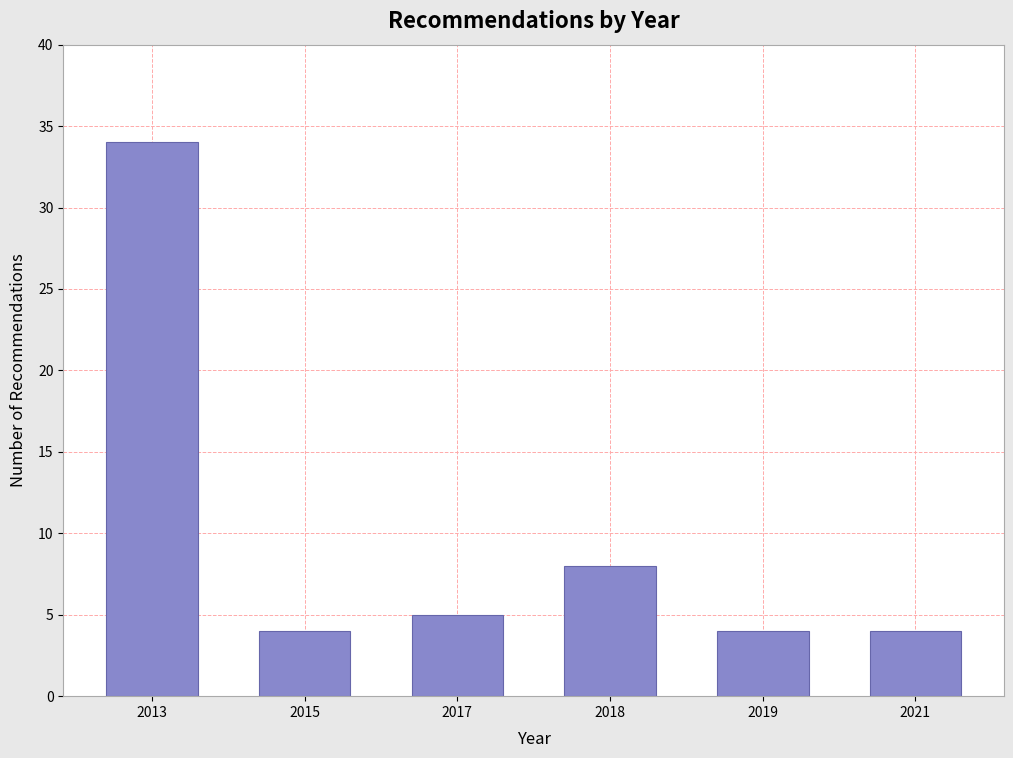

Reading left to right, what are all the values shown in this chart?

2013=34	2015=4	2017=5	2018=8	2019=4	2021=4